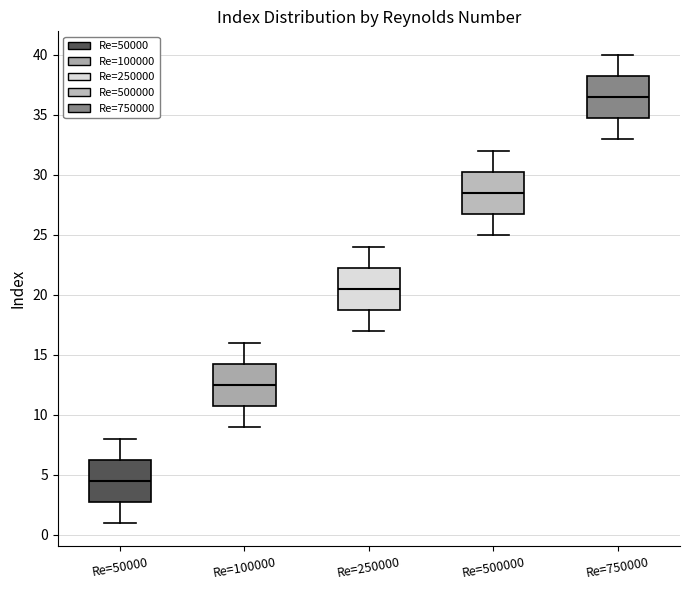

Where does the lower whisker of the box for Re=500000 end on the y-axis? The values are not printed on the chart, so give them approximately, as read against the axis.

25.0